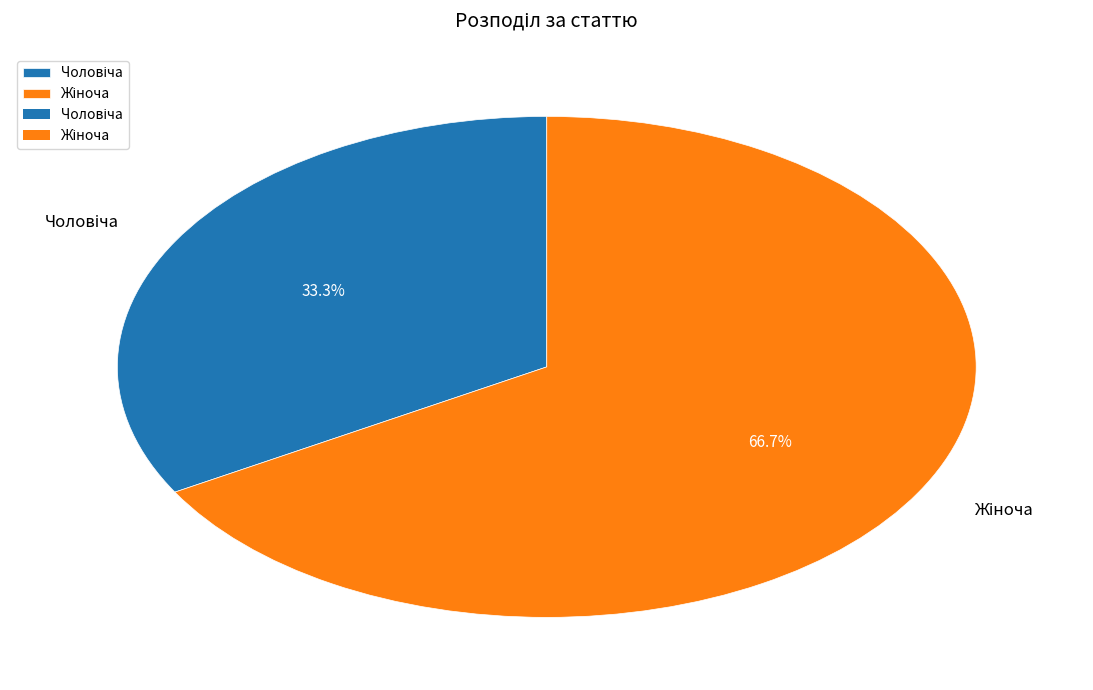

Count the number of slices in the pie.

2